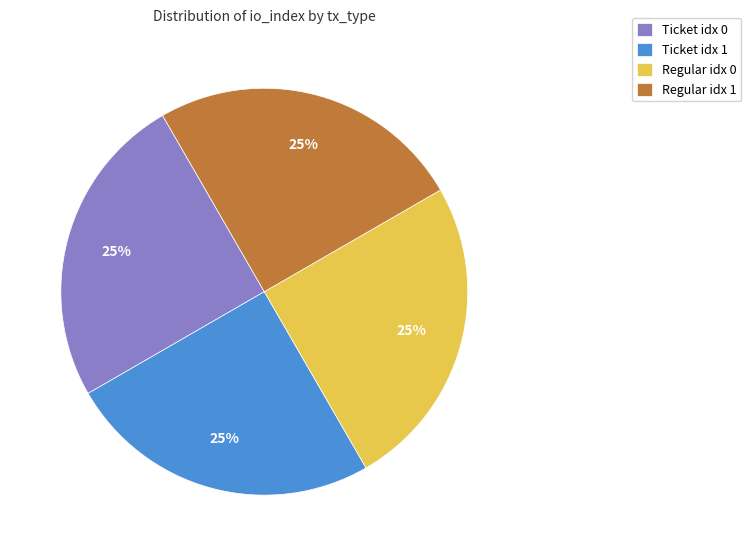

How many slices are in this pie chart?

4